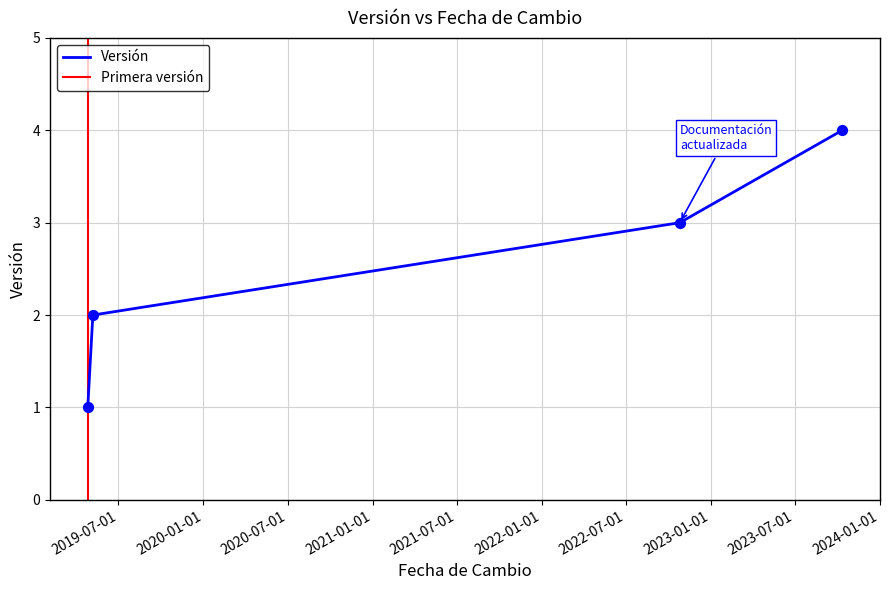

What is the change in value from 2019-04-26 to 2023-10-12?

+3